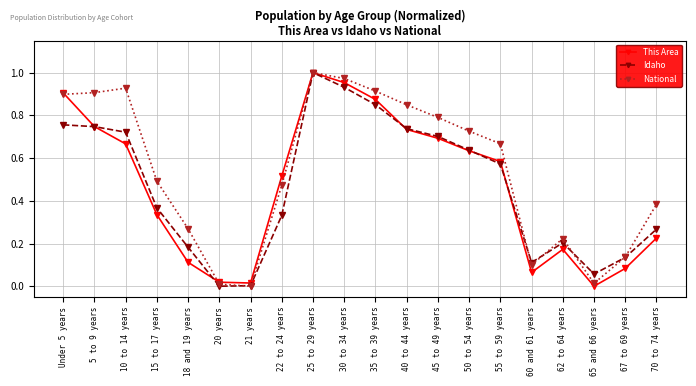

How many values in the National series exceed 0?

19